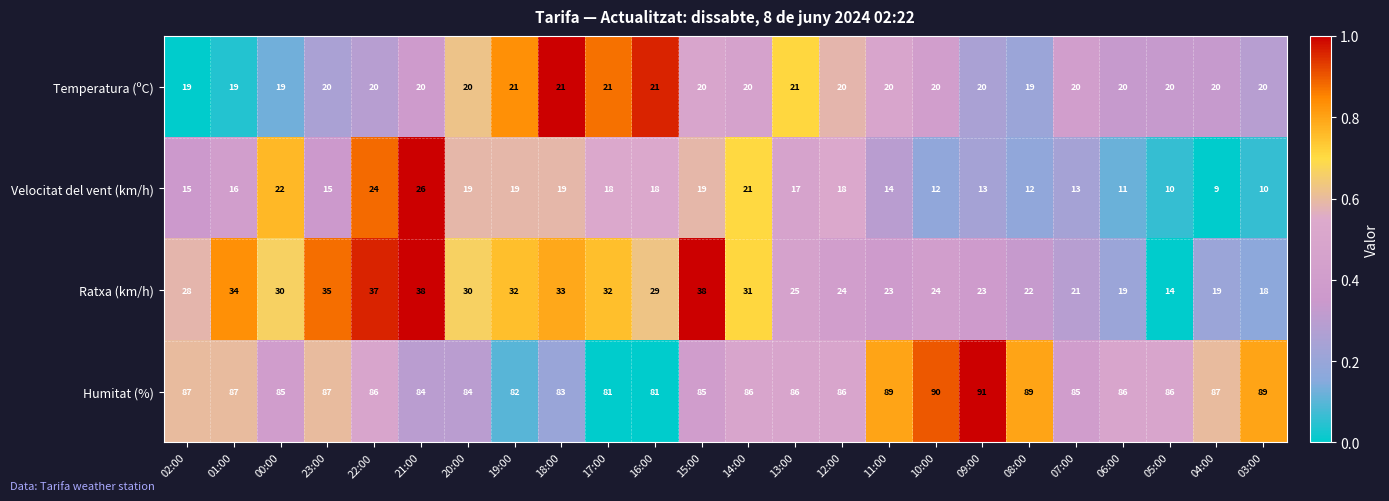

At which category does the chart reach its peak across all series?

09:00